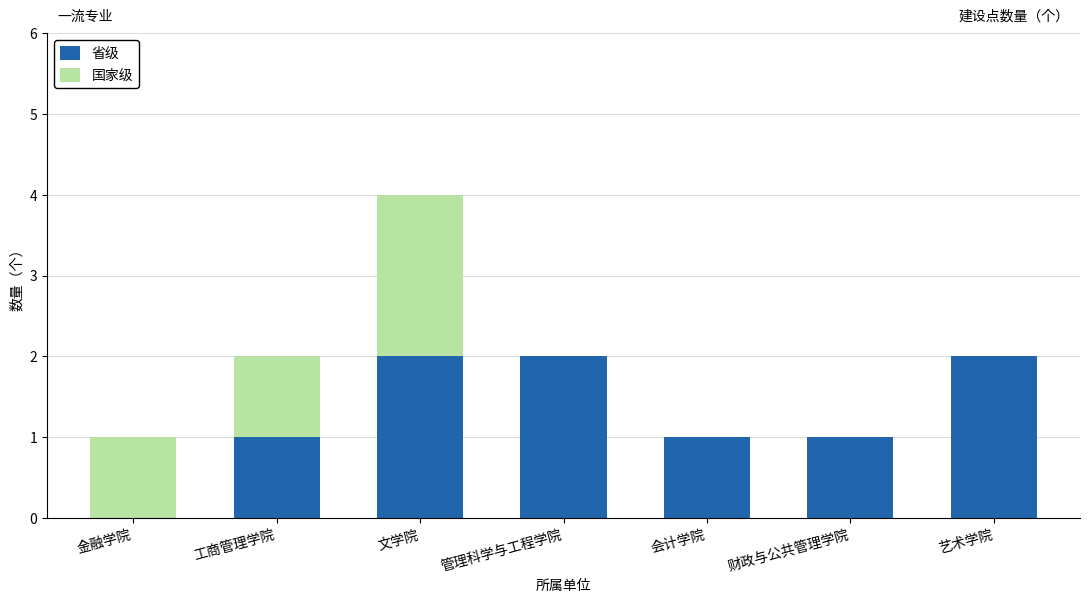

What is the sum of the 省级 values at 管理科学与工程学院 and 文学院?

4